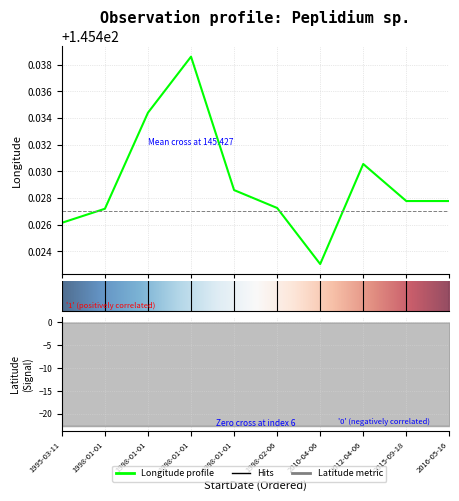

Is the value of Longitude at 1995-03-11 greater than the value of Latitude at 2010-04-06?

Yes